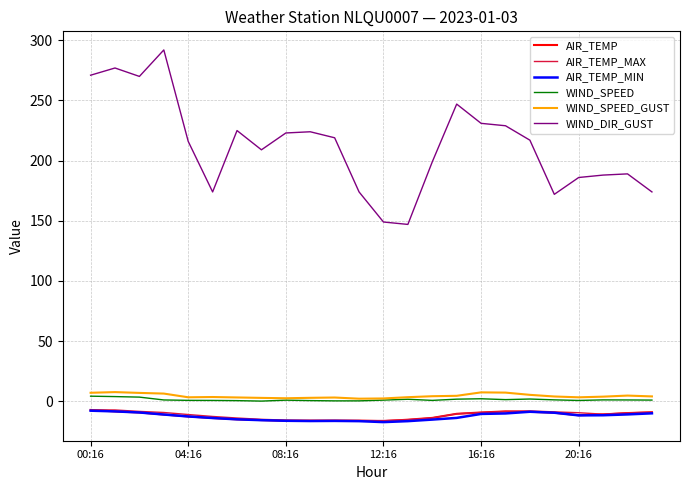

What is the smallest value displayed?

-17.3